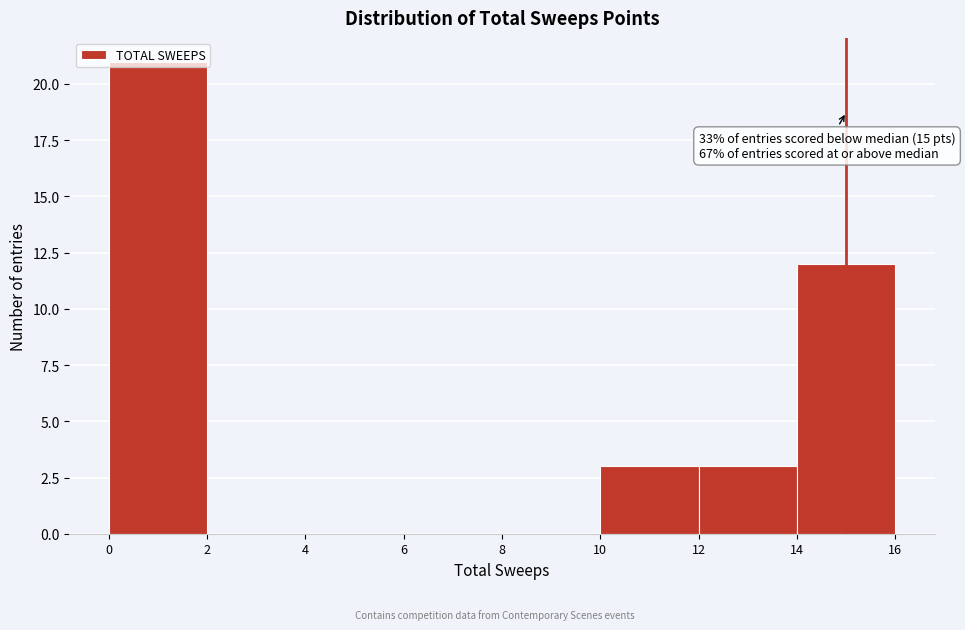

Which range on the x-axis has the tallest bar?

0 to 2